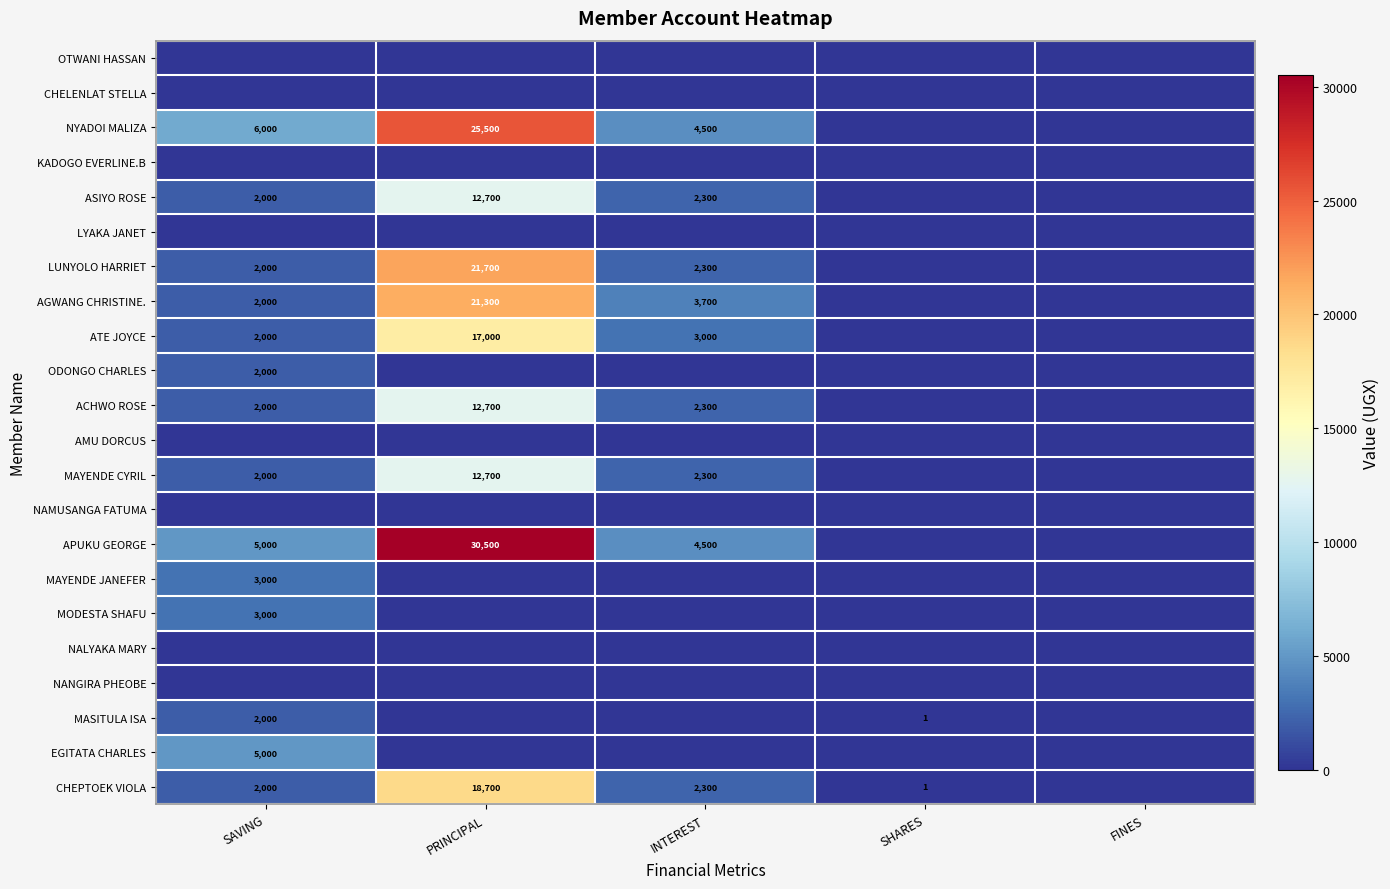

The NYADOI MALIZA series shows 7706 at INTEREST. True or false?

False